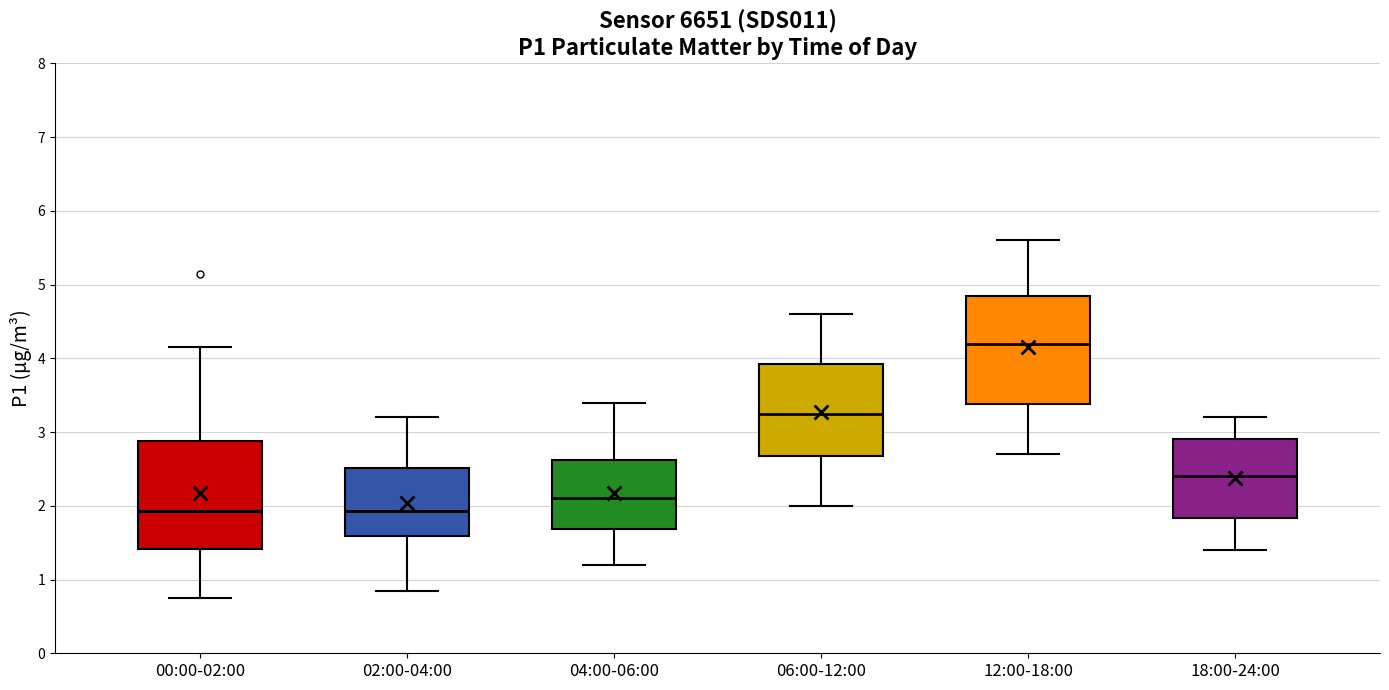

Where is the lower edge of the box for 04:00-06:00 on the y-axis? The values are not printed on the chart, so give them approximately, as read against the axis.

1.7